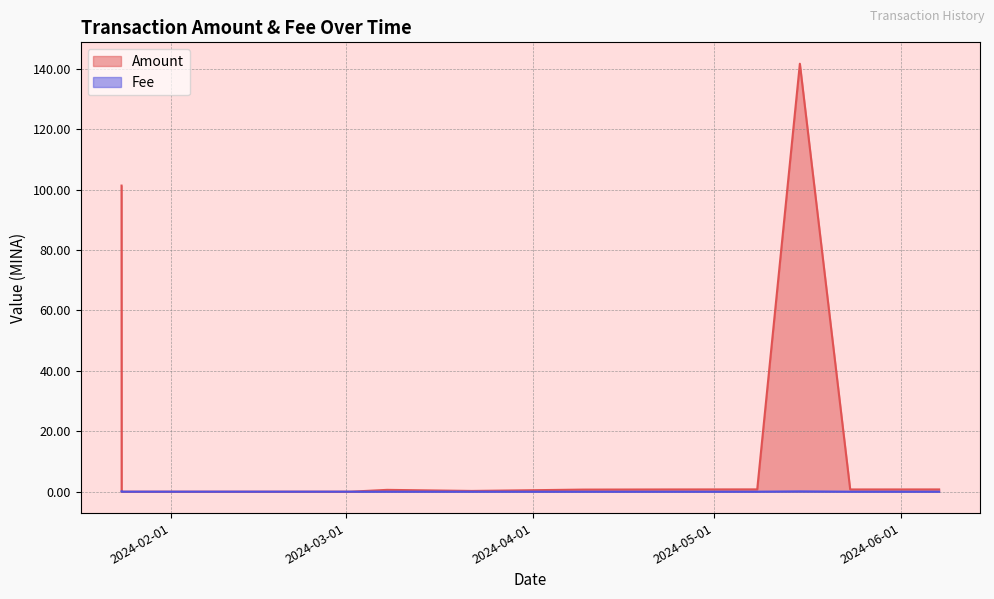

True or false: Fee and Amount cross at least once.

True